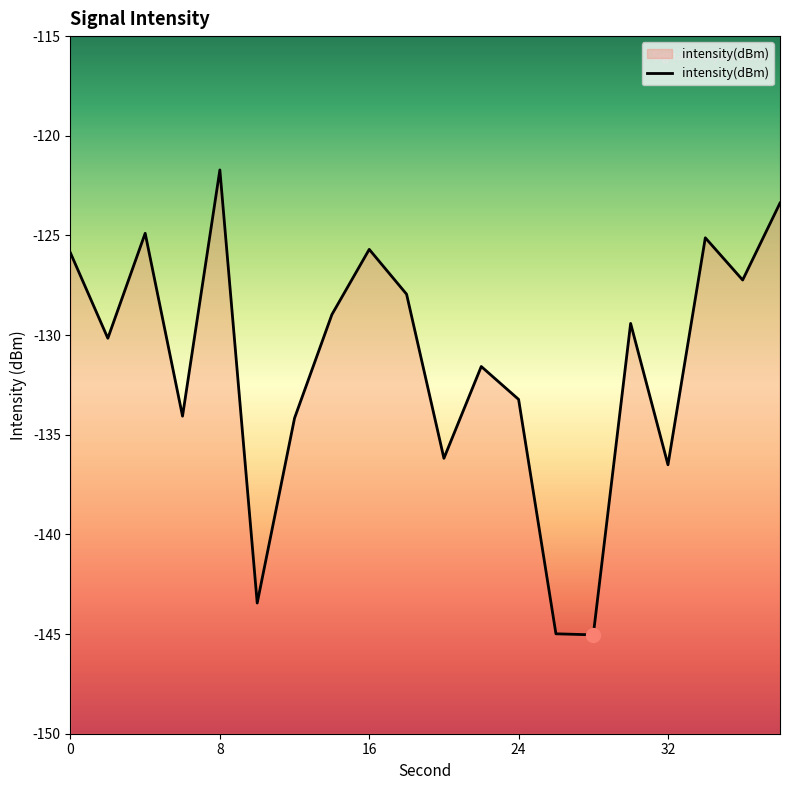

Which has a higher value, 30 or 38?

38